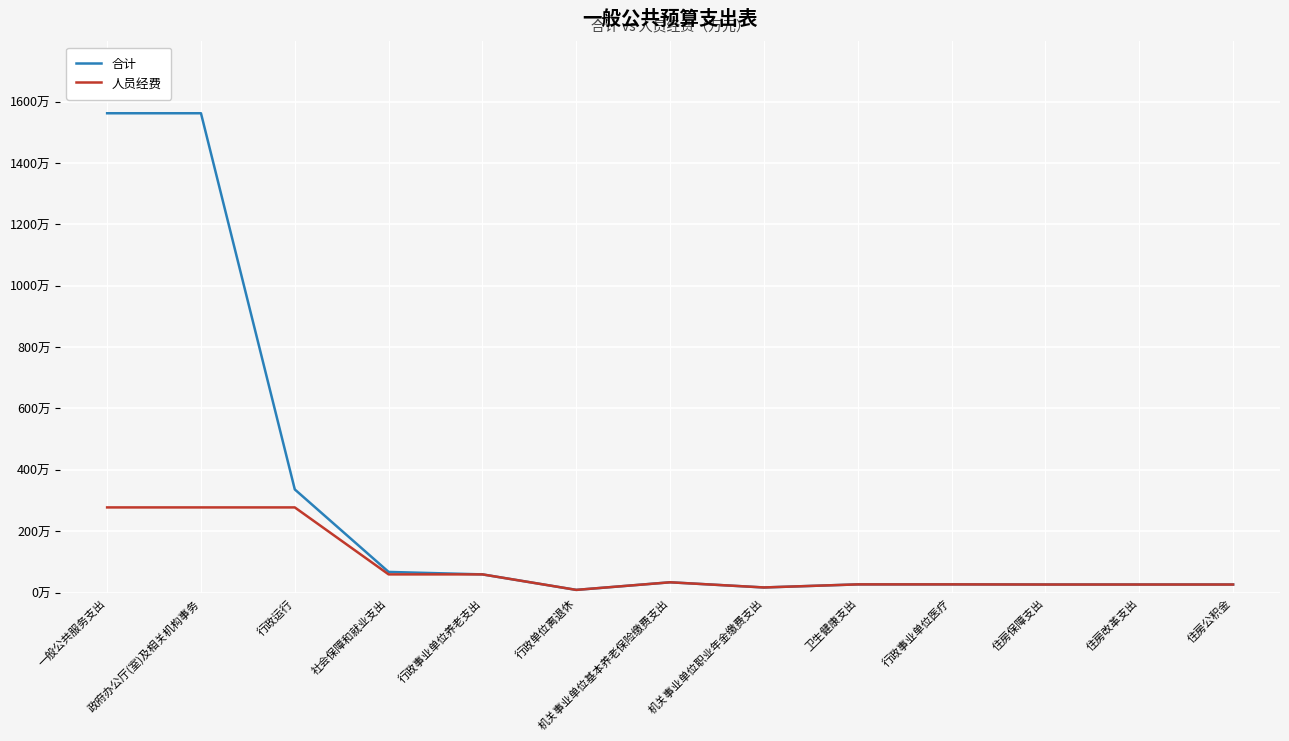

True or false: 合计 and 人员经费 cross at least once.

False